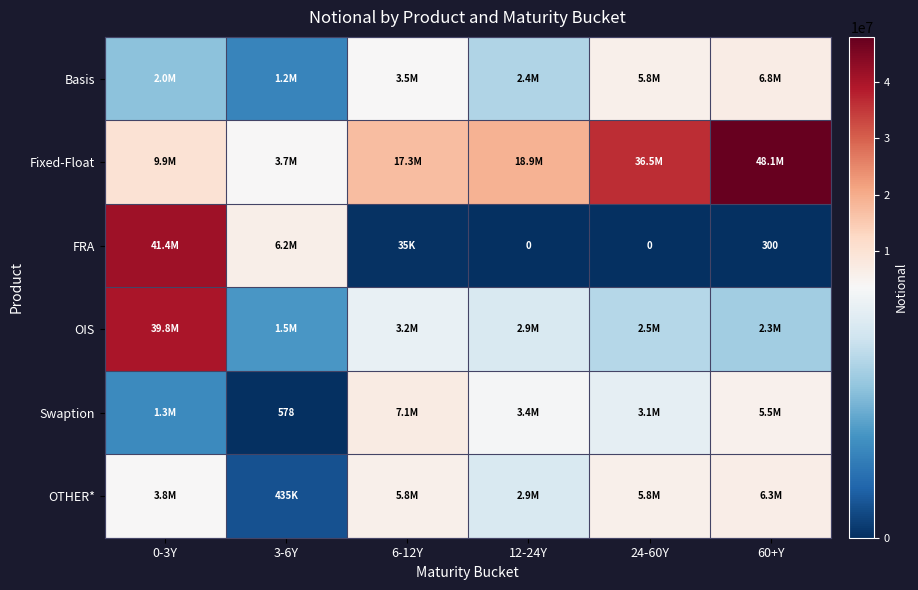

Count the number of data series in this chart.

6